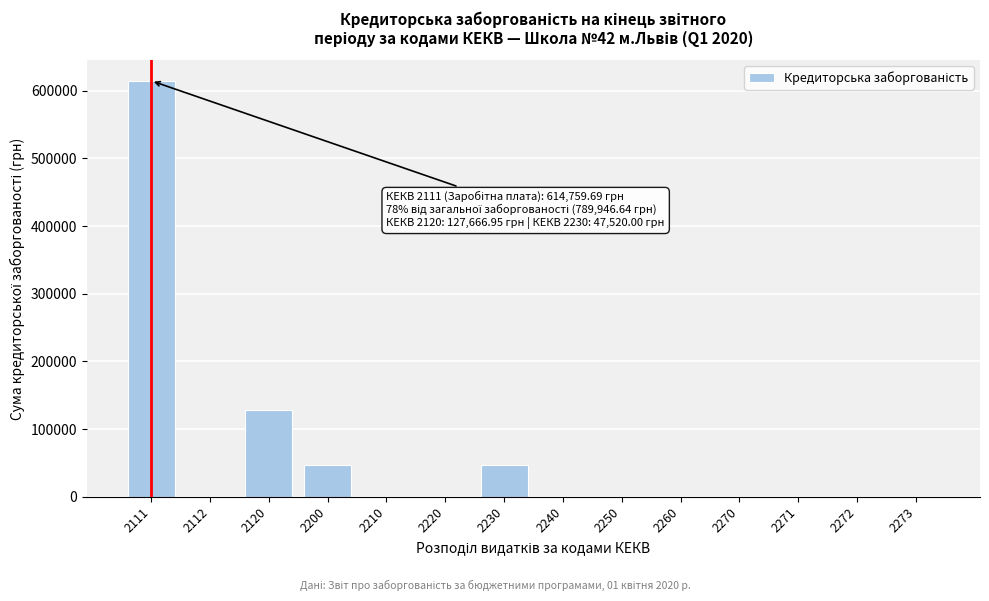

What is the change in value from 2230 to 2260?

-47520.0